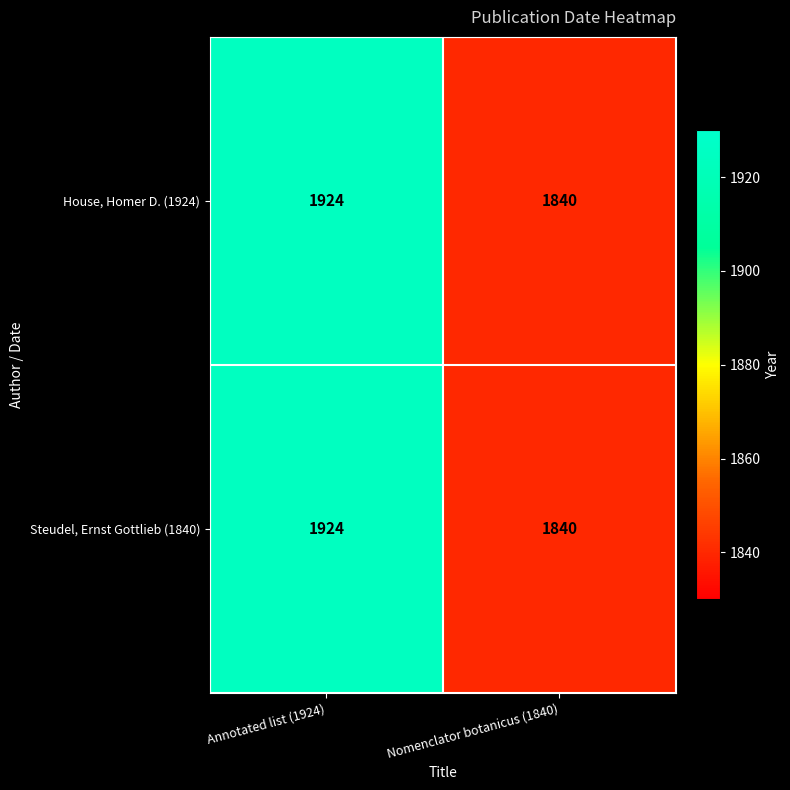

The Steudel, Ernst Gottlieb (1840) series shows 1924 at Annotated list (1924). True or false?

True